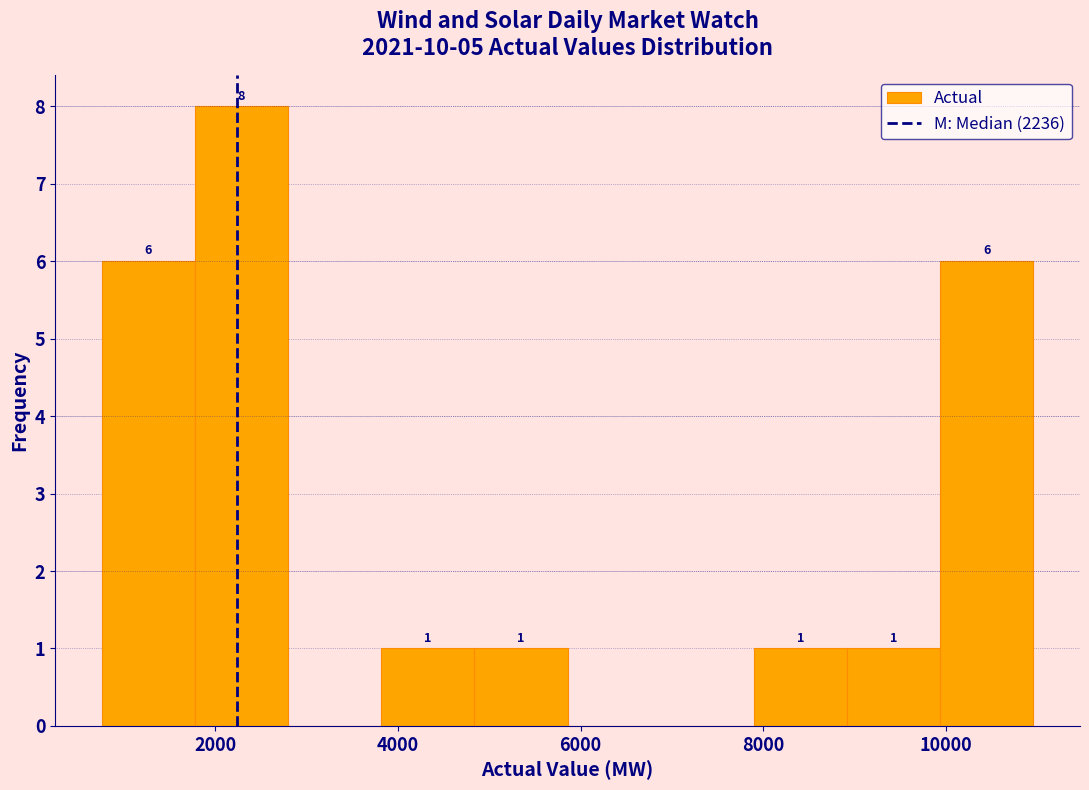

Over which range of the x-axis is the bar tallest?

1800 to 2800